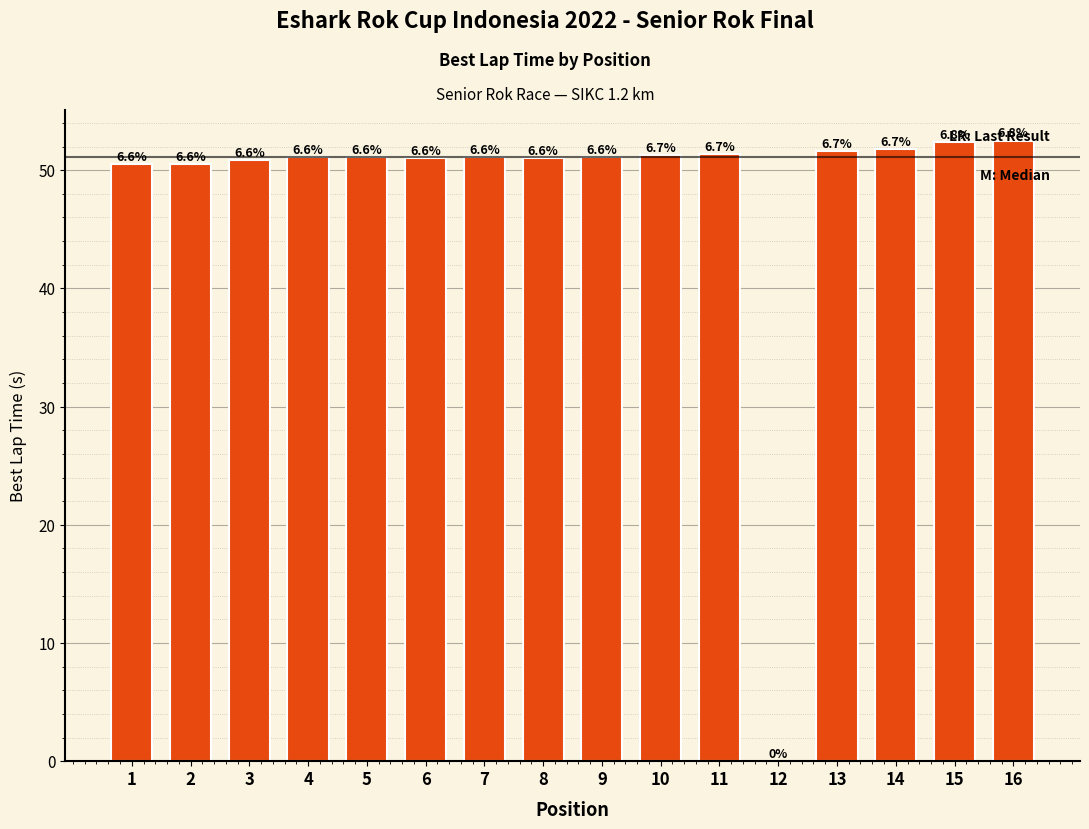

What is the minimum value shown in the chart?

50.5